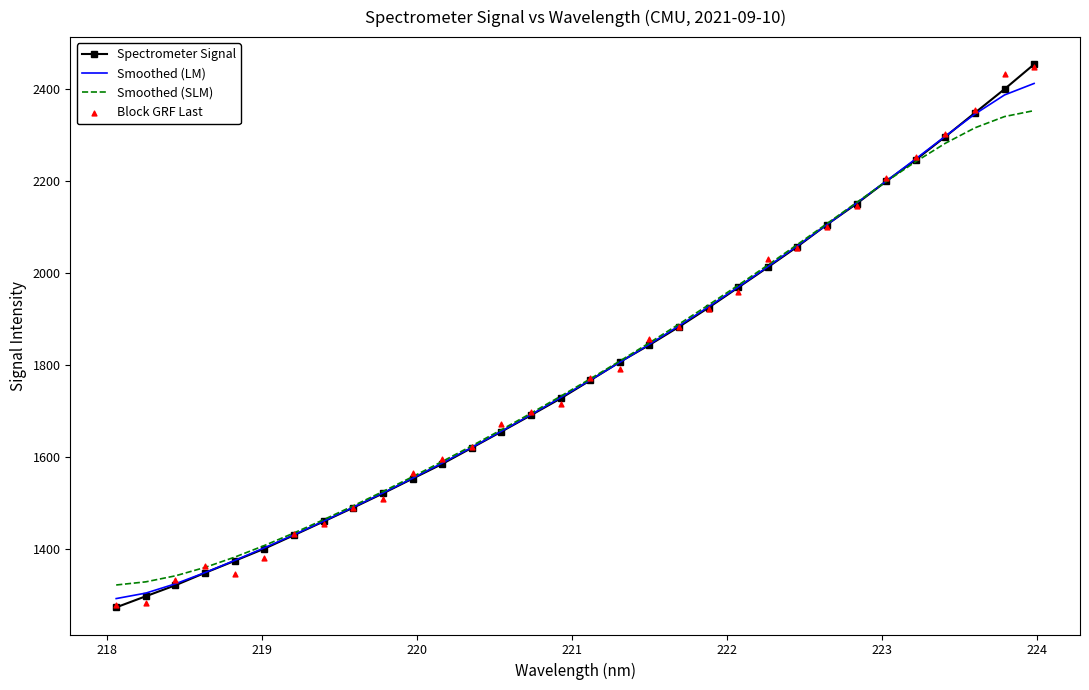

Which series reaches the minimum Y coordinate?

Spectrometer Signal